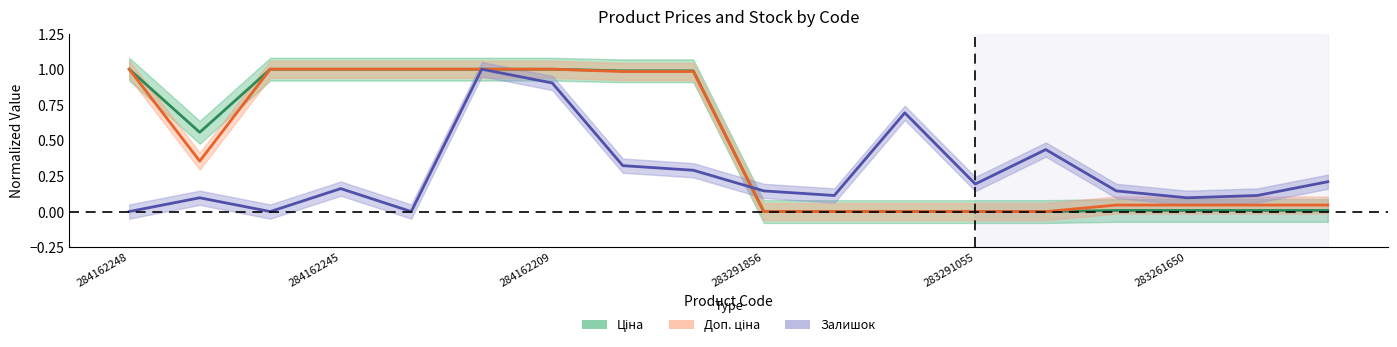

Between 284162244 and 284162210, which series saw the biggest shift?

Залишок